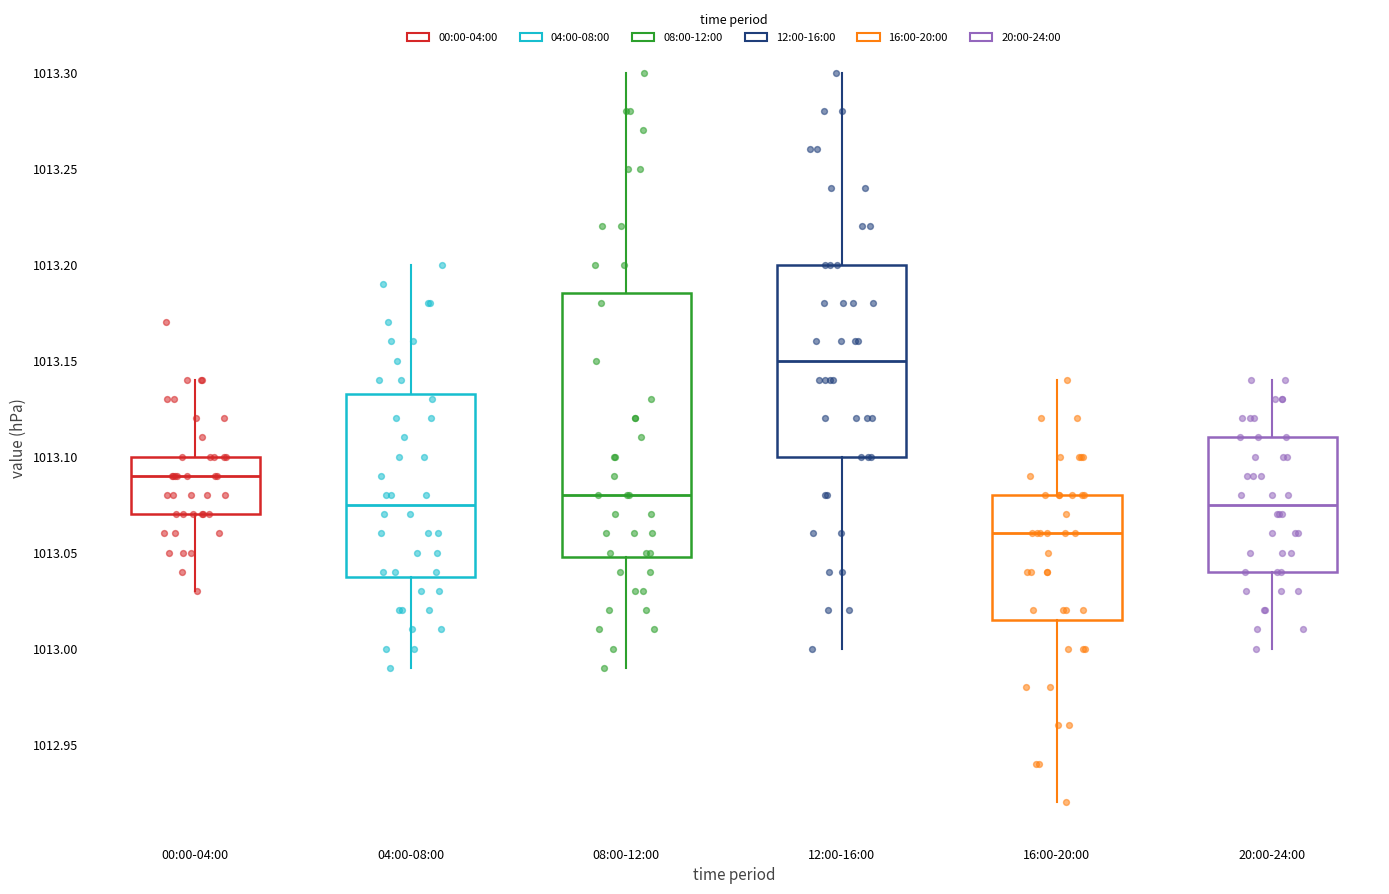

Reading left to right, transcribe this box plot: for each box, give where its median line is, the range the box spans, and where its two whiskers end, as read against the y-axis. The values are not printed on the chart, so give them approximately, as read against the axis.

00:00-04:00: median 1013.090, box 1013.070 to 1013.100, whiskers 1013.030 to 1013.140
04:00-08:00: median 1013.075, box 1013.040 to 1013.135, whiskers 1012.990 to 1013.200
08:00-12:00: median 1013.080, box 1013.050 to 1013.185, whiskers 1012.990 to 1013.300
12:00-16:00: median 1013.150, box 1013.100 to 1013.200, whiskers 1013.000 to 1013.300
16:00-20:00: median 1013.060, box 1013.015 to 1013.080, whiskers 1012.920 to 1013.140
20:00-24:00: median 1013.075, box 1013.040 to 1013.110, whiskers 1013.000 to 1013.140